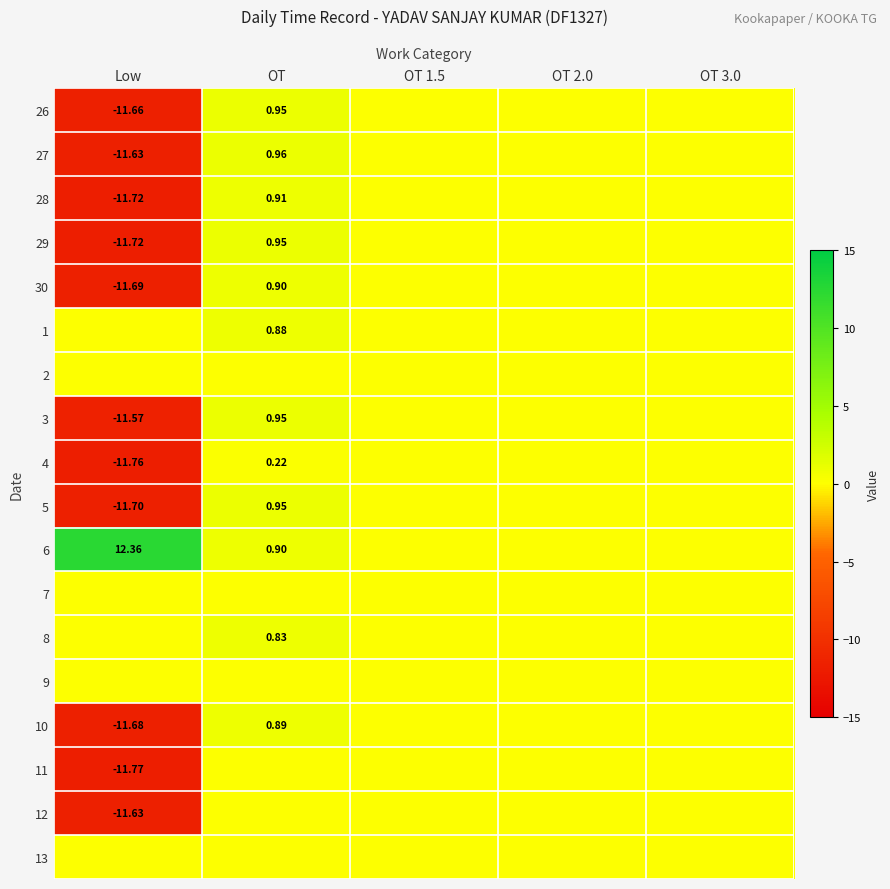

Count the number of data series in this chart.

18